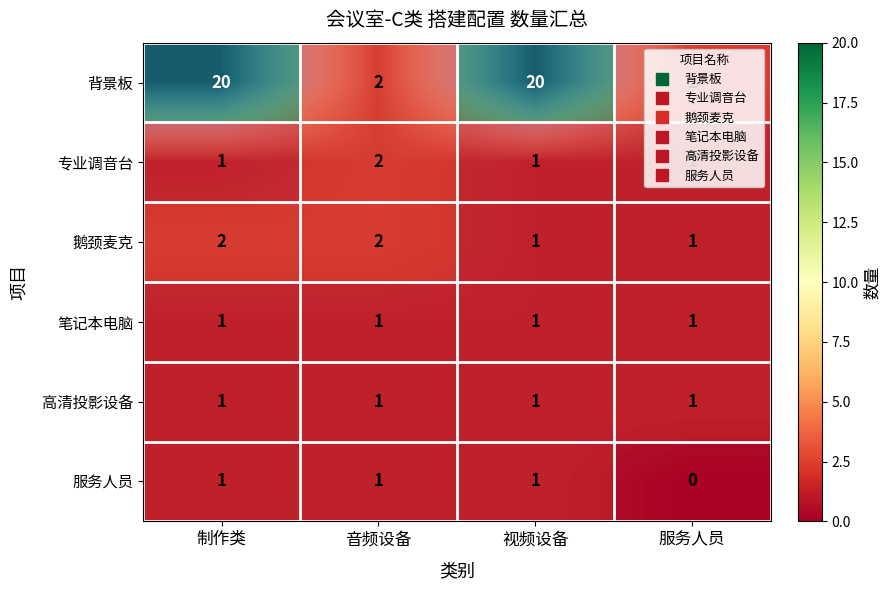

What is the difference between the 背景板 values at 服务人员 and 制作类?

18